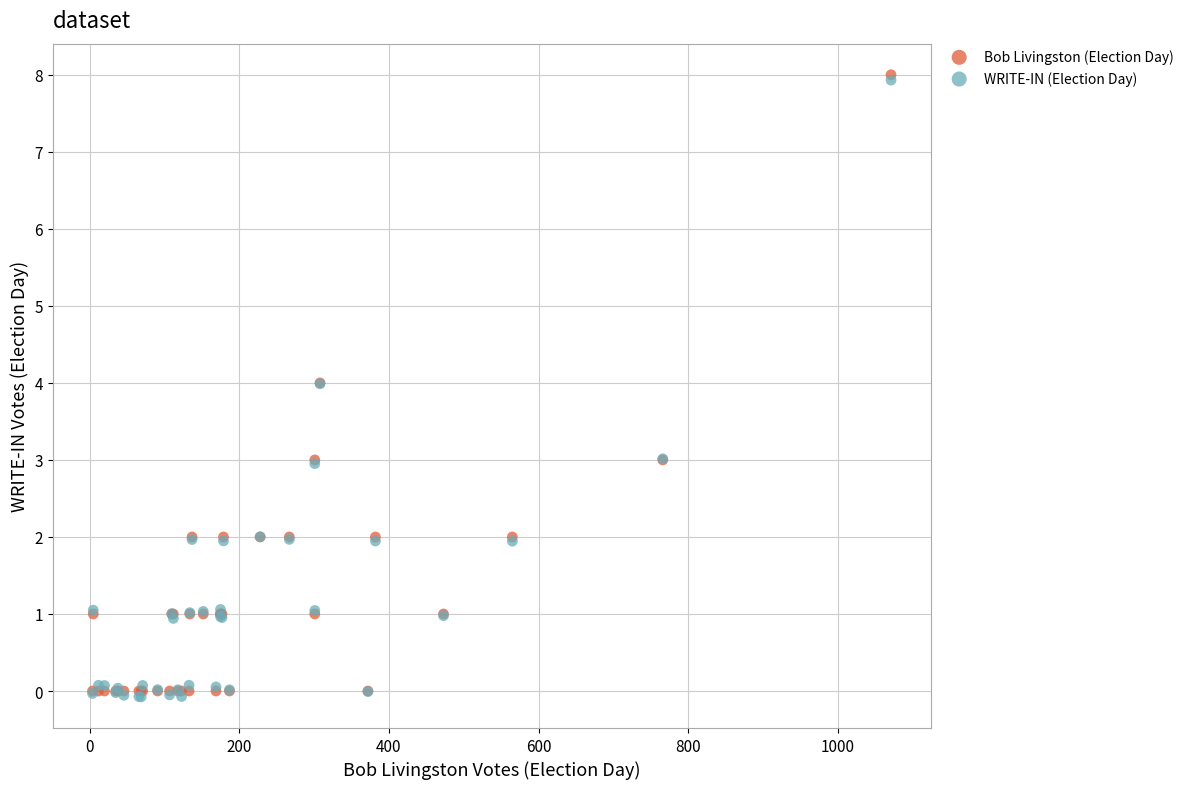

Which series contains the lowest Y value?

WRITE-IN (Election Day)